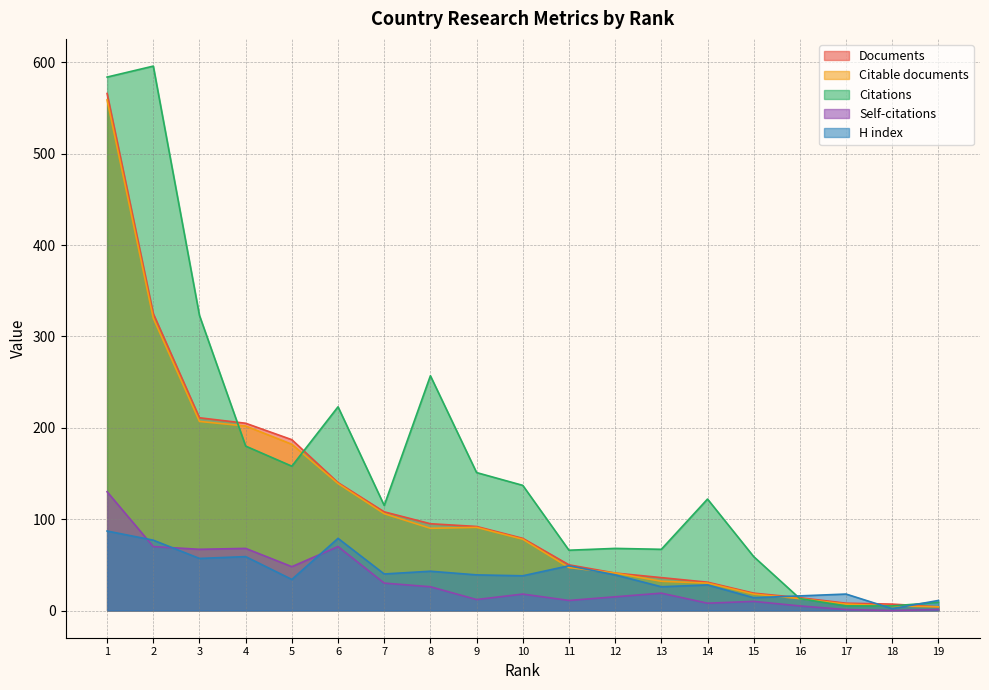

The value of Citations at 9 is 43. True or false?

False